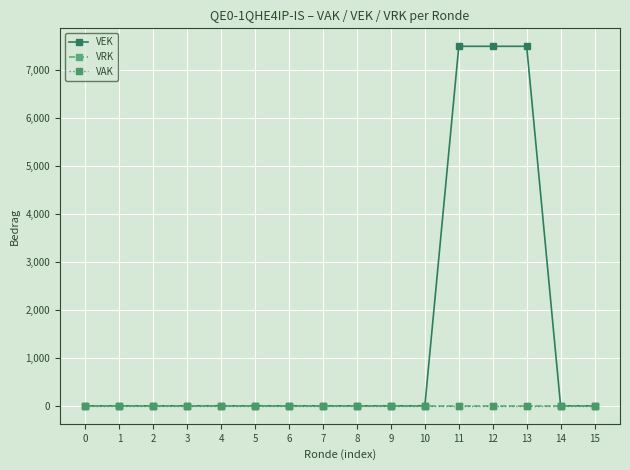

True or false: VAK and VRK cross at least once.

False